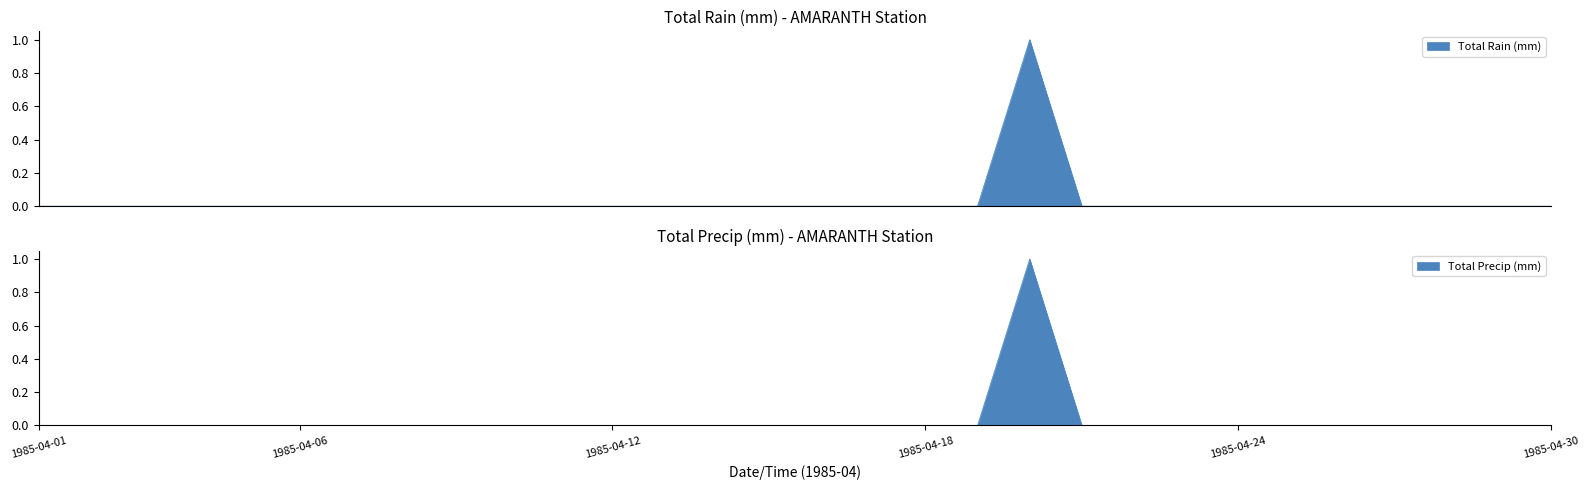

Rank the categories by Total Rain (mm) value from highest to lowest.

1985-04-20, 1985-04-01, 1985-04-02, 1985-04-03, 1985-04-04, 1985-04-05, 1985-04-06, 1985-04-07, 1985-04-08, 1985-04-09, 1985-04-10, 1985-04-11, 1985-04-12, 1985-04-13, 1985-04-14, 1985-04-15, 1985-04-16, 1985-04-17, 1985-04-18, 1985-04-19, 1985-04-21, 1985-04-22, 1985-04-23, 1985-04-24, 1985-04-25, 1985-04-26, 1985-04-27, 1985-04-28, 1985-04-29, 1985-04-30